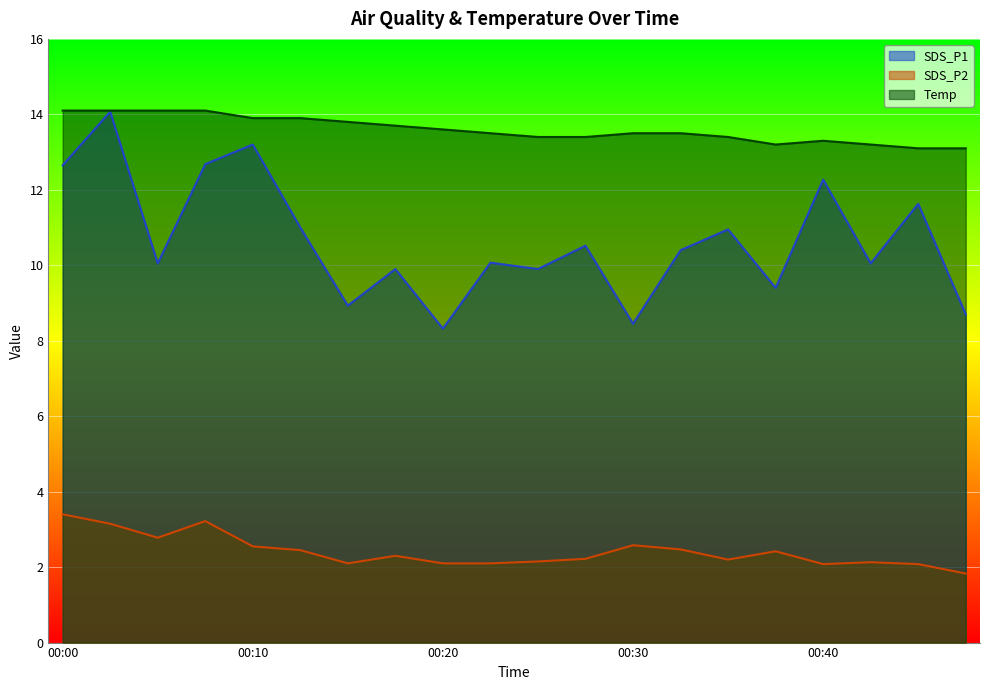

True or false: SDS_P2 and SDS_P1 cross at least once.

False